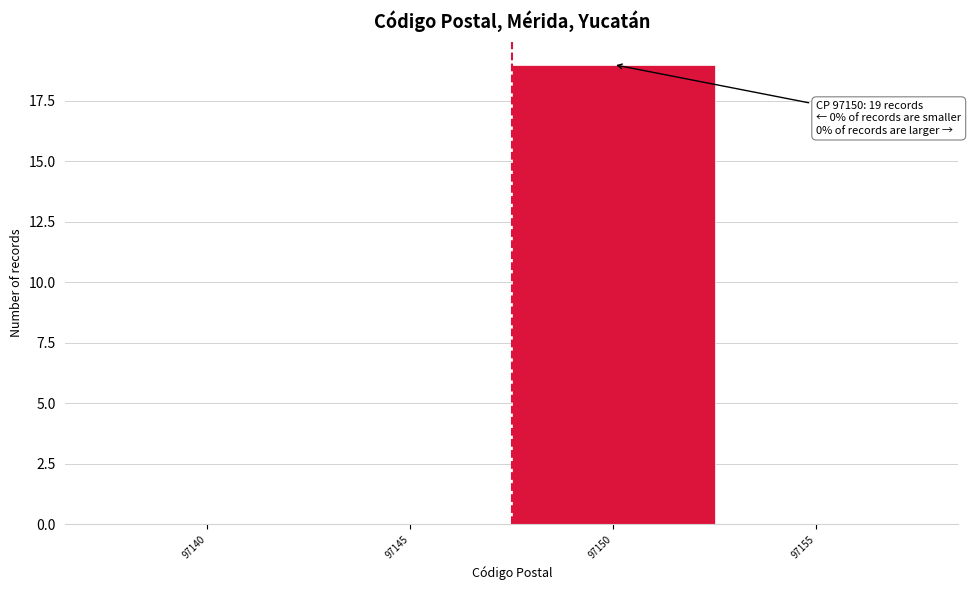

Reading left to right, transcribe all the data shown in this chart.

97140=0	97145=0	97150=19	97155=0